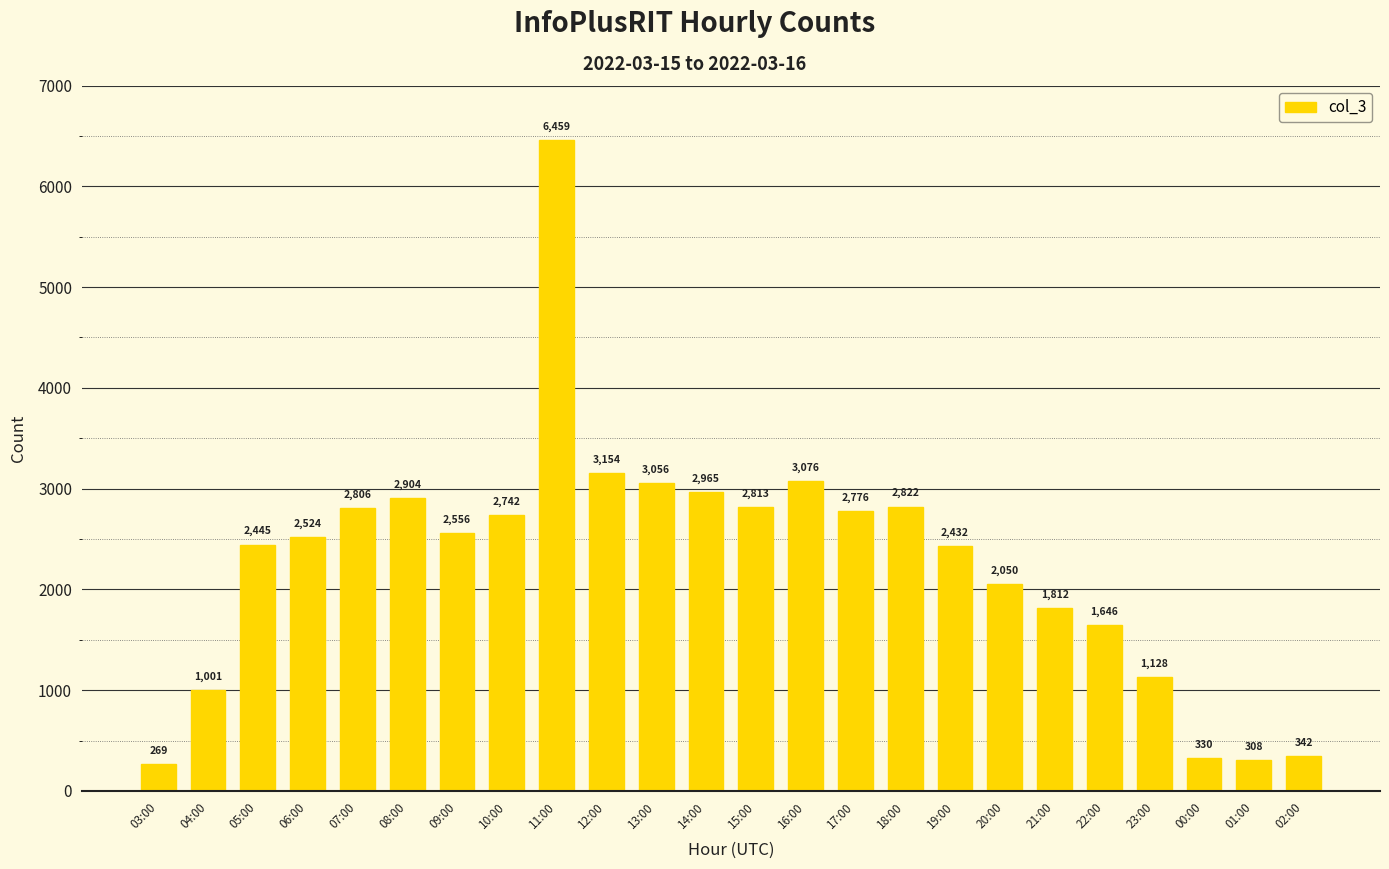

Rank the categories by value from lowest to highest.

03:00, 01:00, 00:00, 02:00, 04:00, 23:00, 22:00, 21:00, 20:00, 19:00, 05:00, 06:00, 09:00, 10:00, 17:00, 07:00, 15:00, 18:00, 08:00, 14:00, 13:00, 16:00, 12:00, 11:00